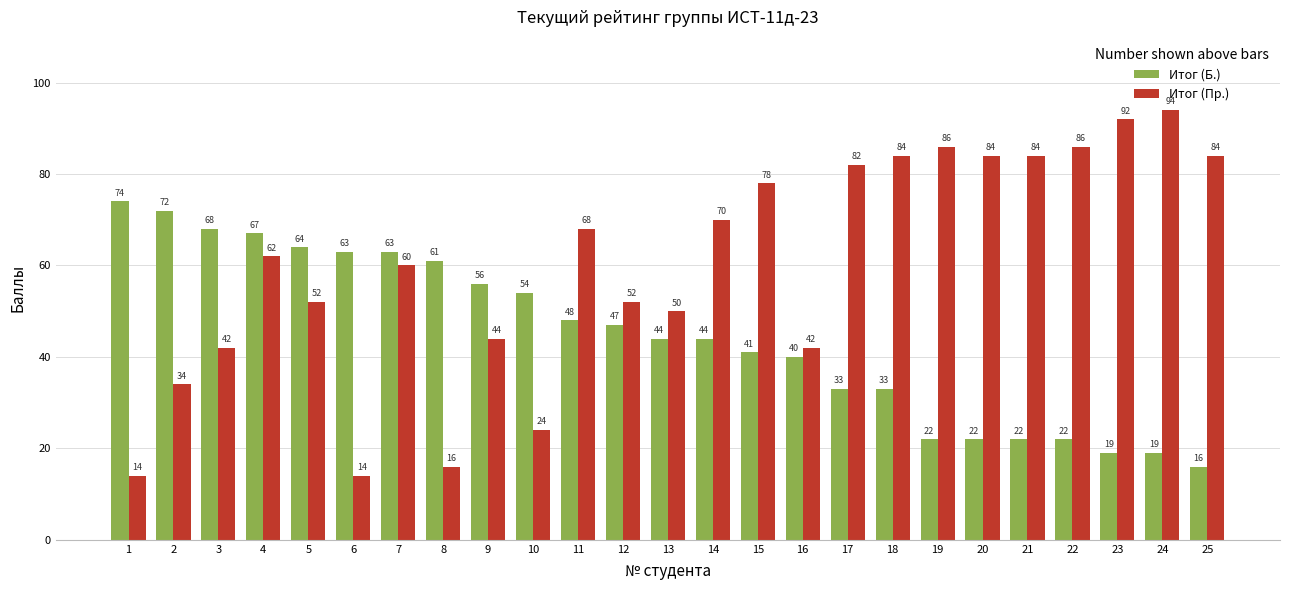

At which label does Итог (Б.) reach its minimum?

25